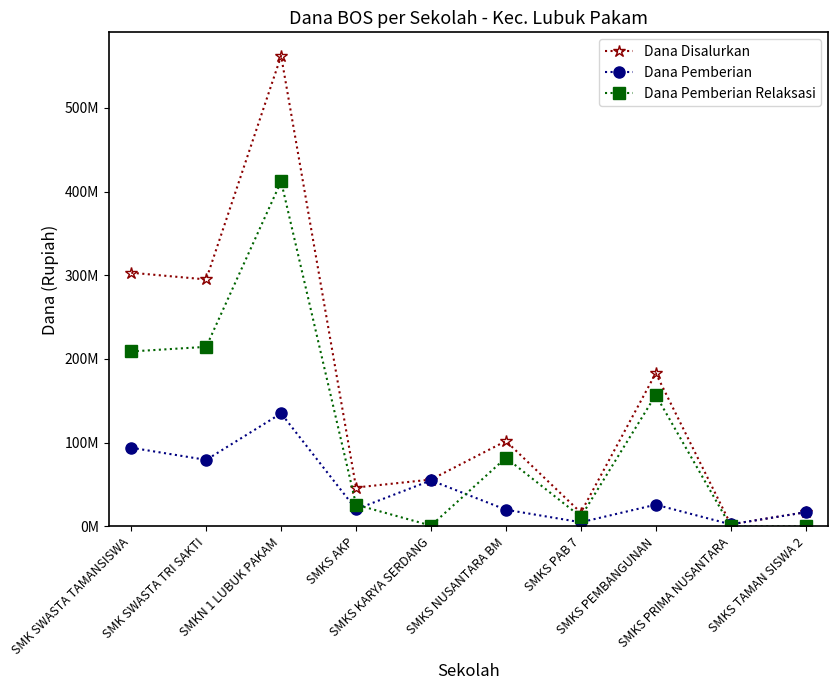

What is the difference between the maximum and minimum values in the Dana Pemberian Relaksasi series?

412000000